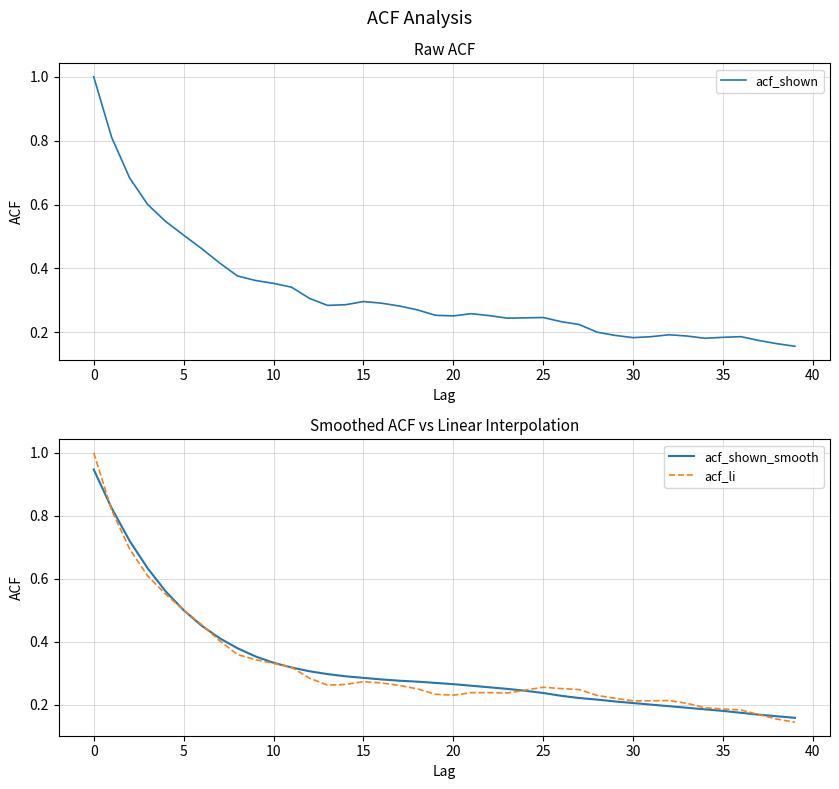

True or false: acf_li has a value of 0.2 at 29.

True